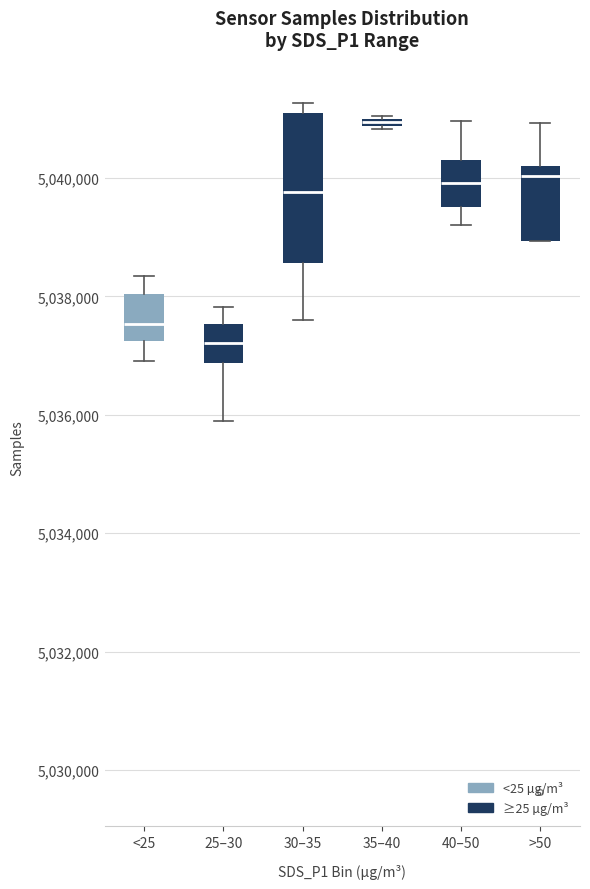

Which box's median line is the highest?

35–40